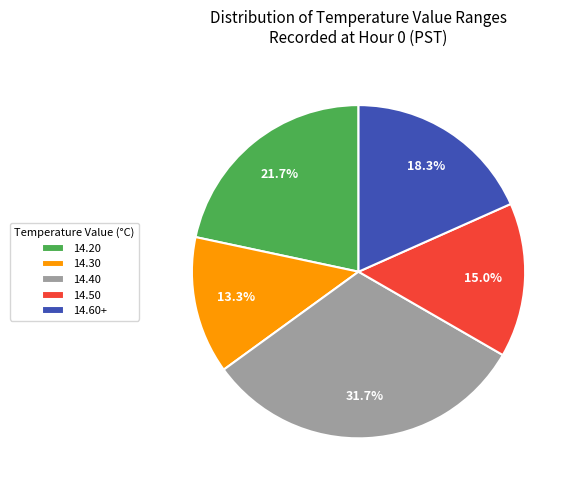

Rank the categories by value from lowest to highest.

14.30, 14.50, 14.60+, 14.20, 14.40